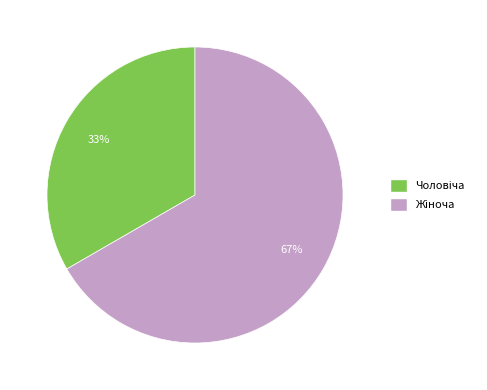

How many segments does this pie chart have?

2